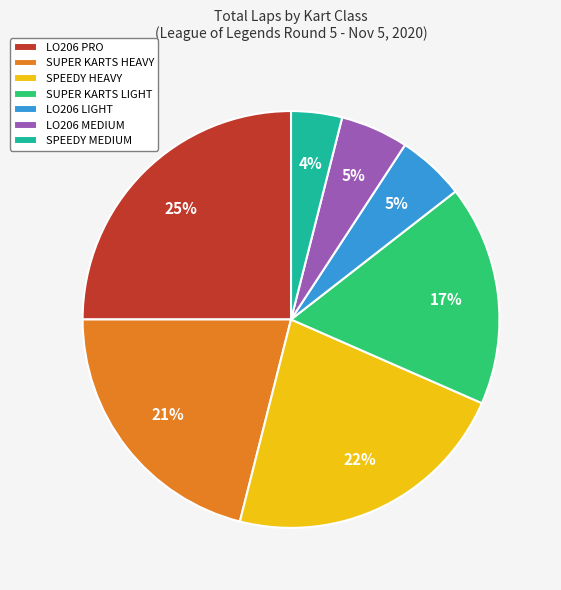

To the nearest percent, what portion does LO206 MEDIUM represent?

5%